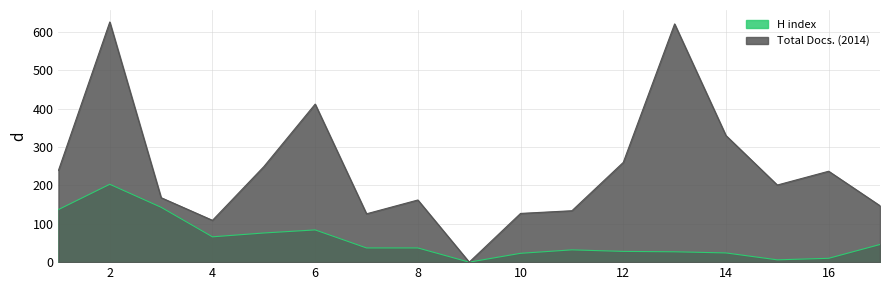

True or false: H index has a value of 76 at 5.

True